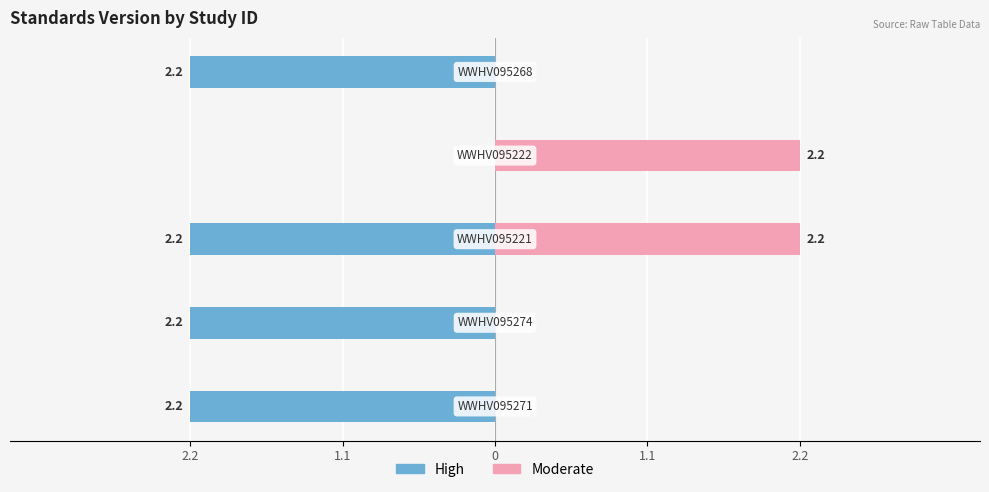

What is the approximate value of High at 2.2?

-2.2